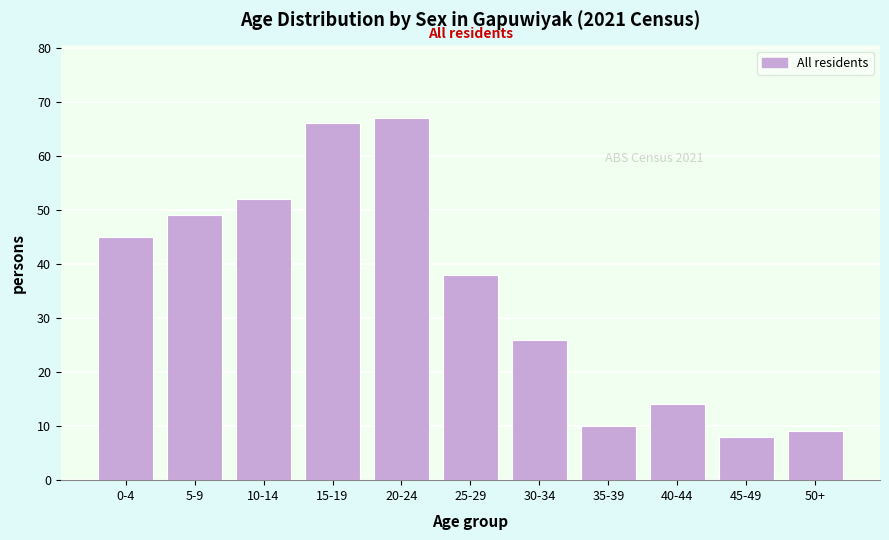

Reading right to left, what are all the values shown in this chart?

9	8	14	10	26	38	67	66	52	49	45